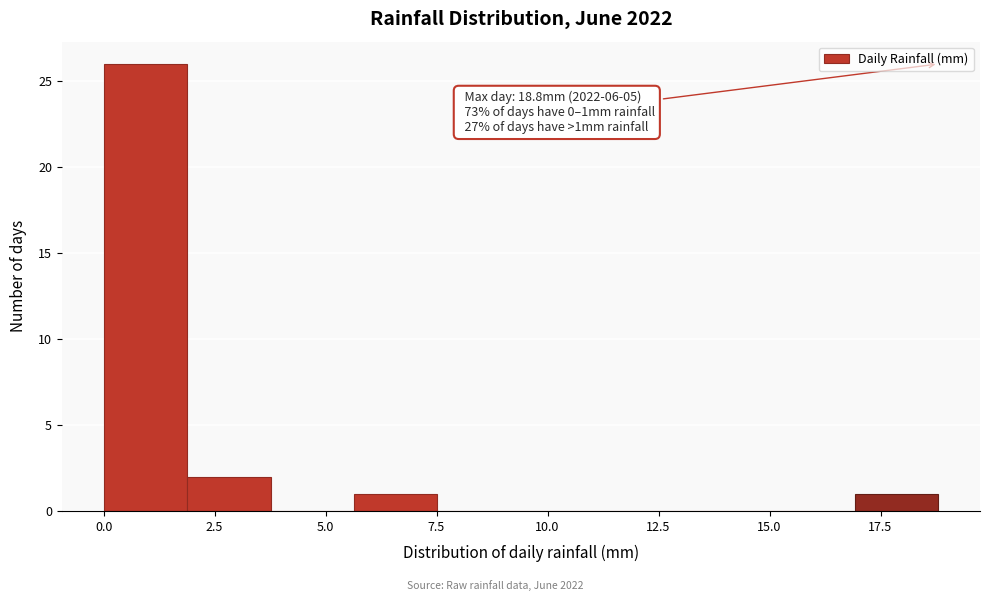

Around what value on the x-axis is the tallest bar? Give the approximate position of its centre, as read against the axis.

1.0